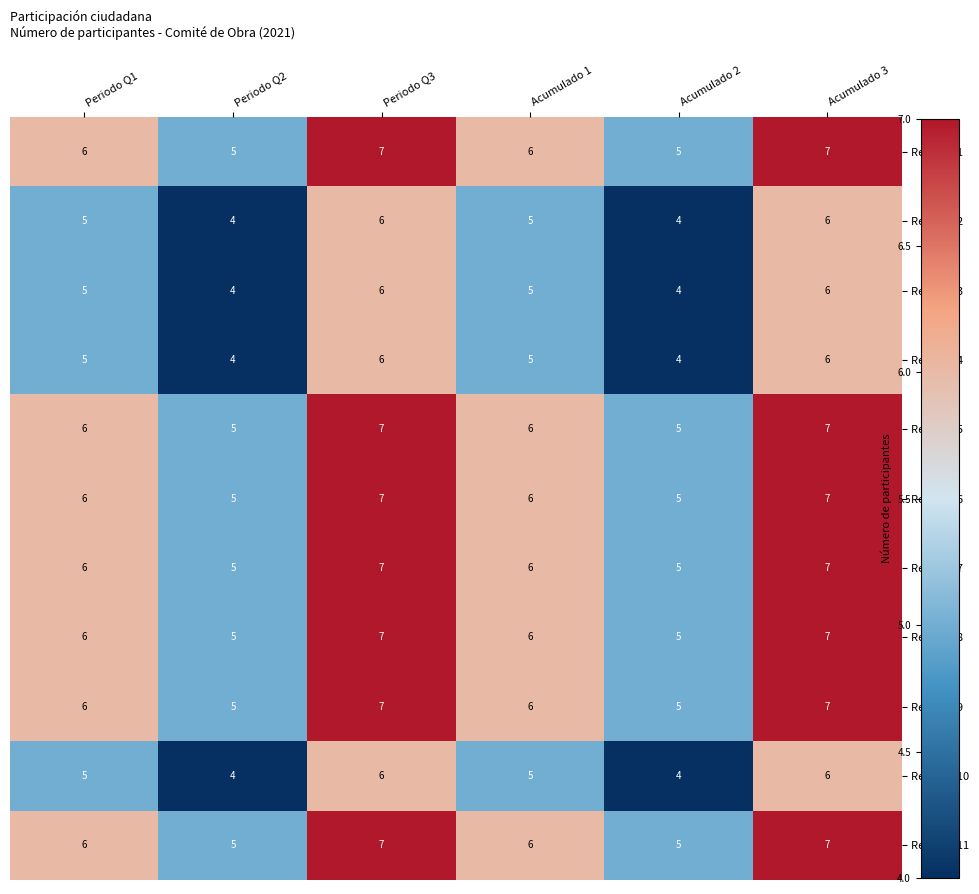

What is the spread (max minus min) of values at Periodo Q2?

1